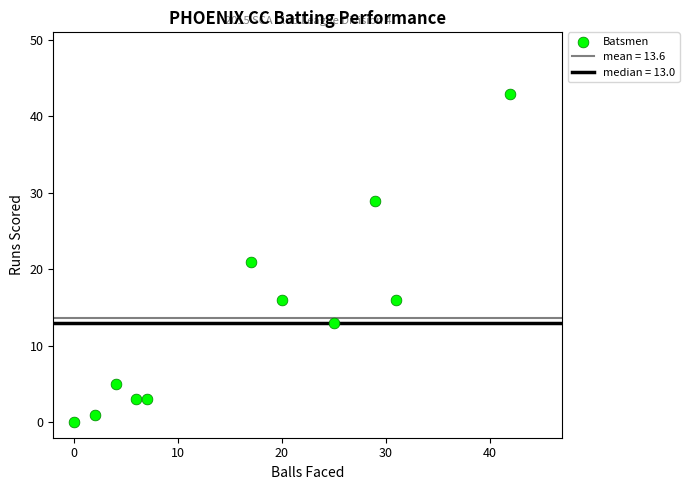

What is the range of Y values (max minus min)?

43